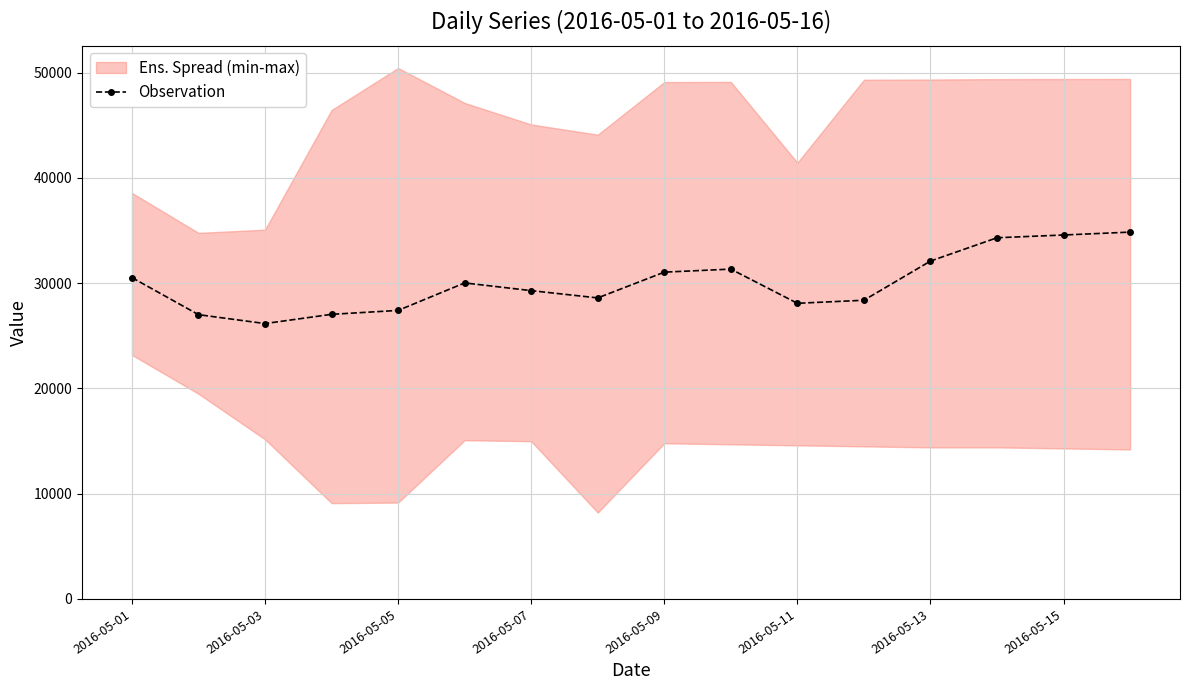

How many data points are above 30024?

7